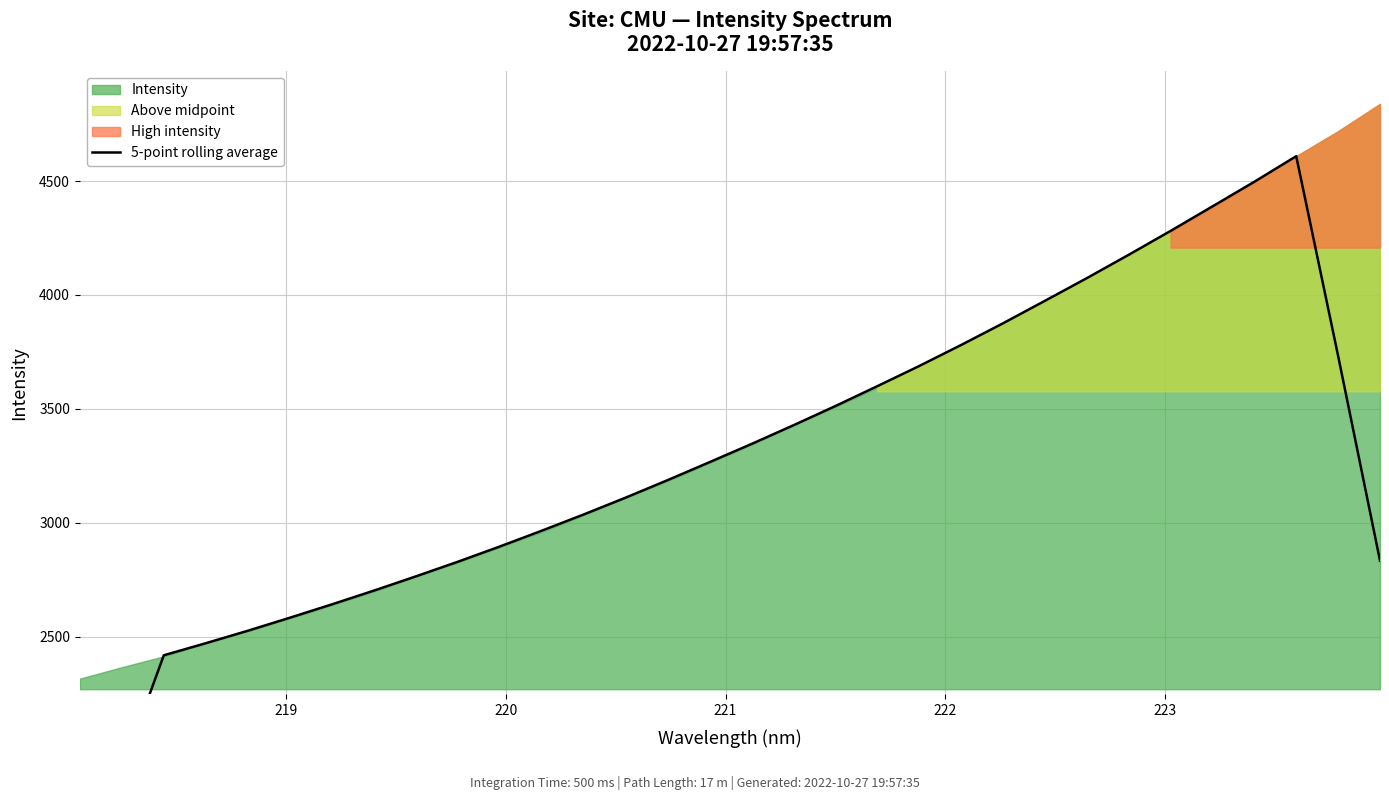

Does the chart display data point markers on the line(s)?

No